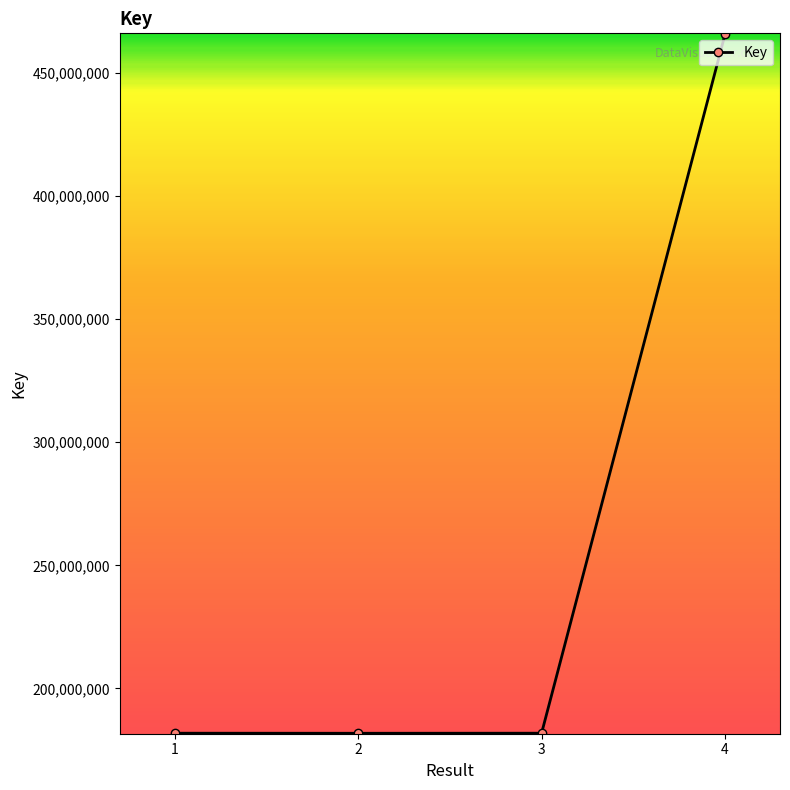

What is the smallest value displayed?

181757246